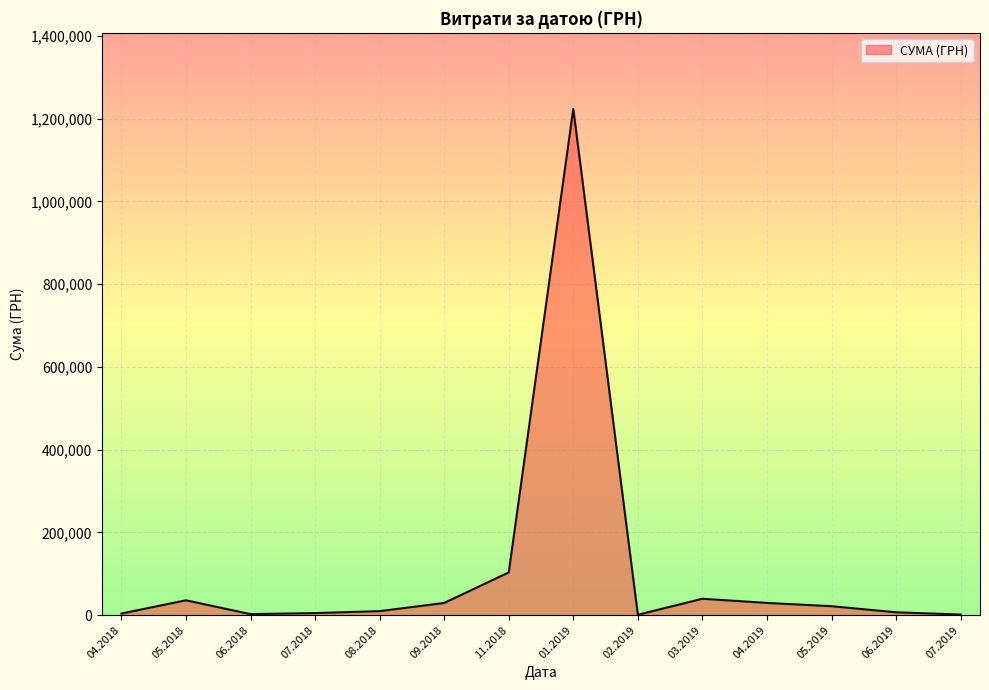

What is the maximum value shown in the chart?

1223994.9